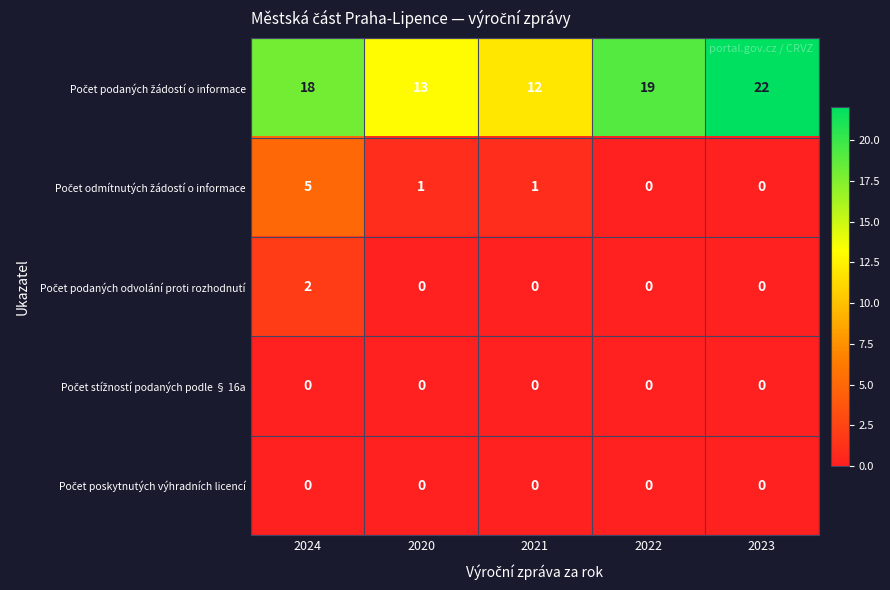

How many categories are shown in the chart?

5